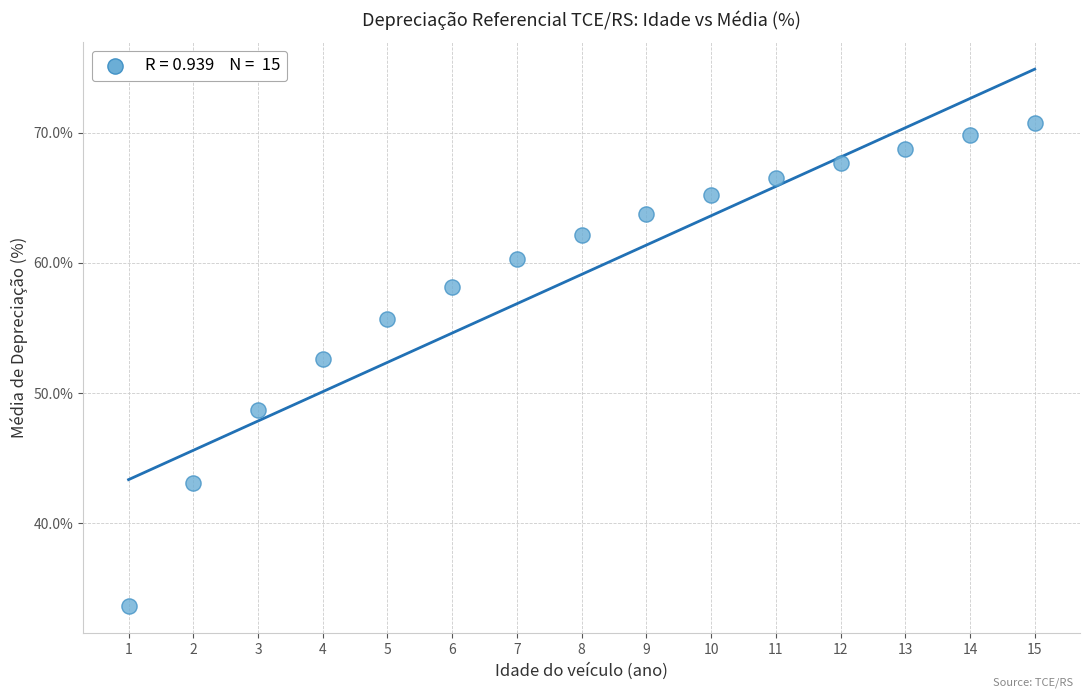

What Y value in the scatter plot is closest to 52?

52.6